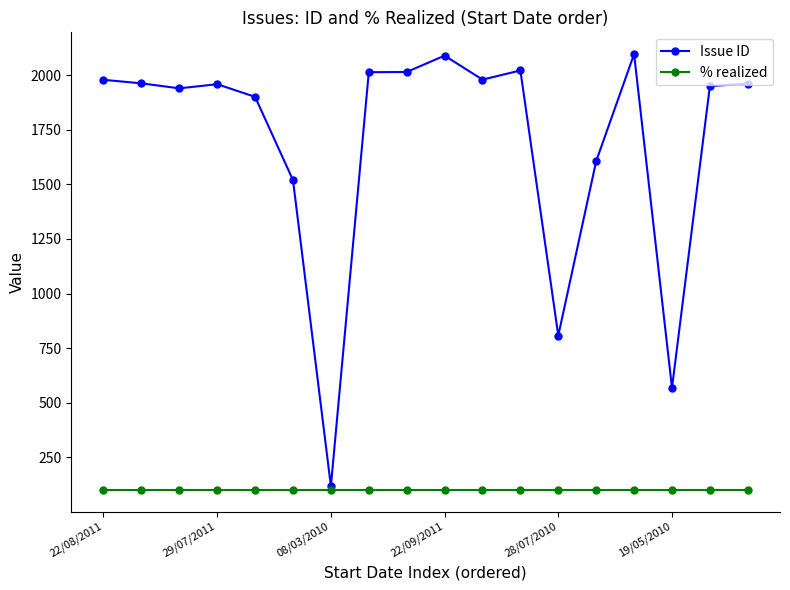

What is the minimum value shown in the chart?

100